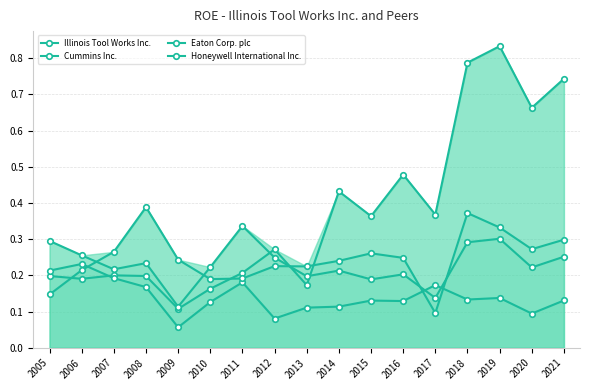

At which category is the sum across all series the highest?

2019